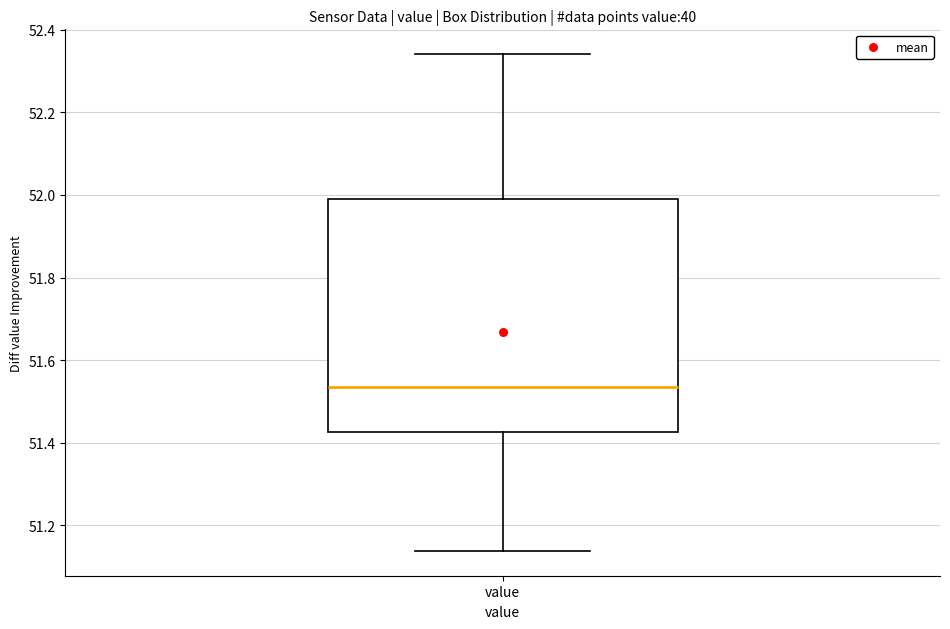

Transcribe this box plot: give where the median line is, the range the box spans, and where the two whiskers end, as read against the y-axis. The values are not printed on the chart, so give them approximately, as read against the axis.

median 51.54, box 51.42 to 52.00, whiskers 51.14 to 52.34